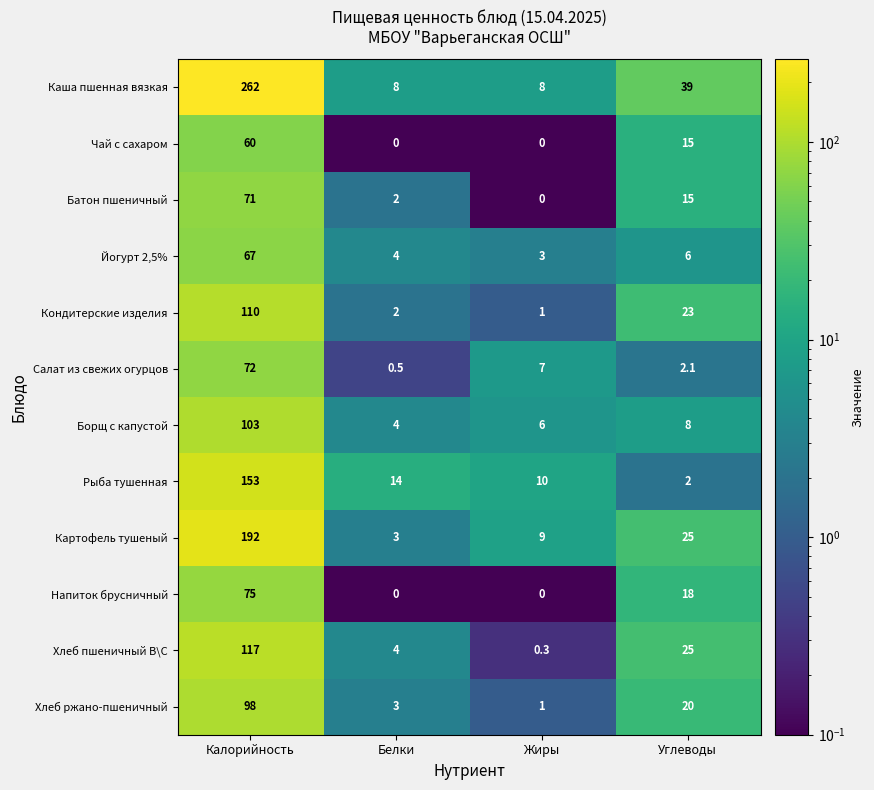

At how many categories does at least one series exceed 254?

1